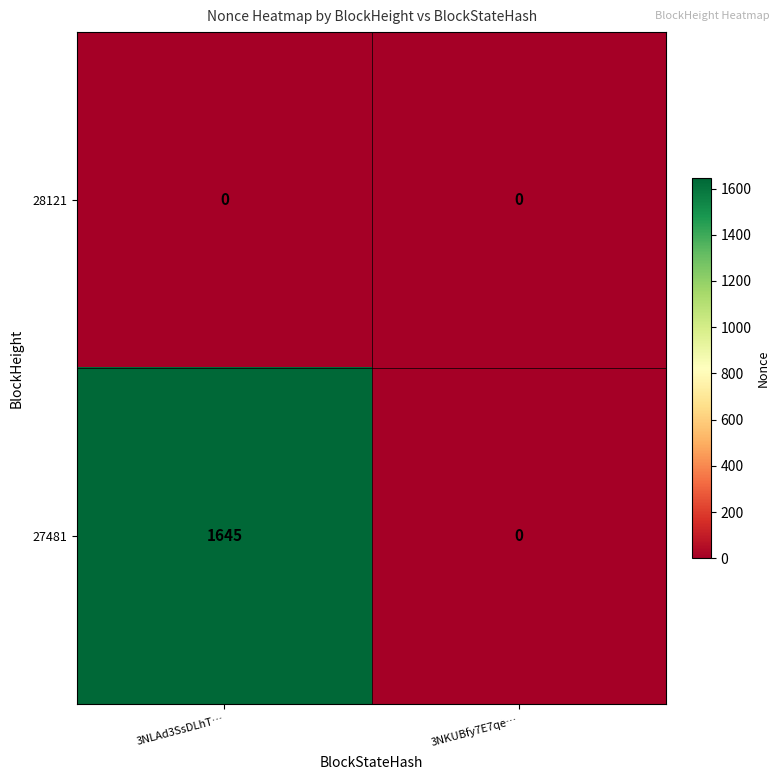

Rank the series by their maximum value, from highest to lowest.

27481, 28121